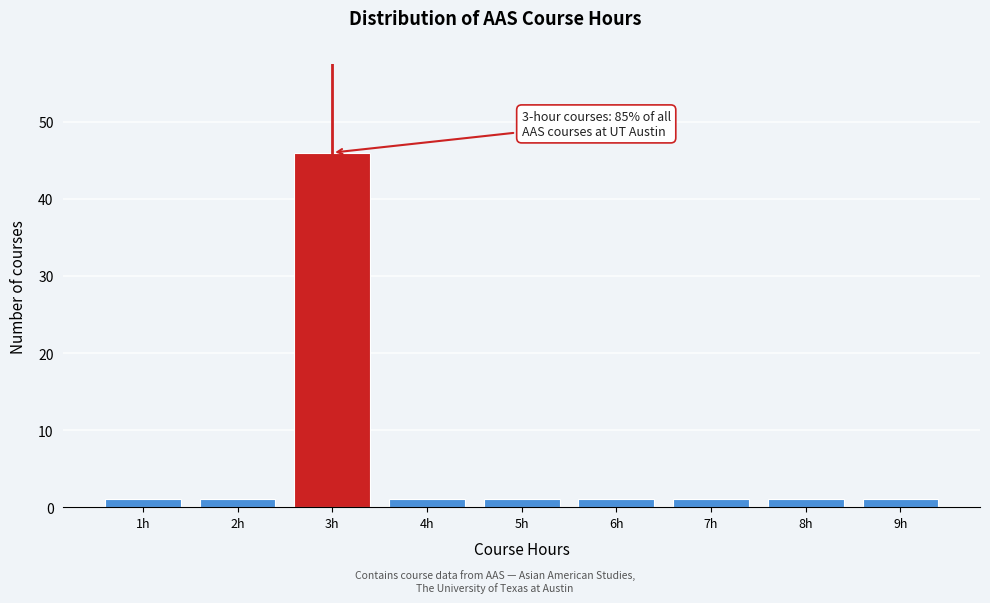

Over which range of the x-axis is the bar tallest?

2.5 to 3.5